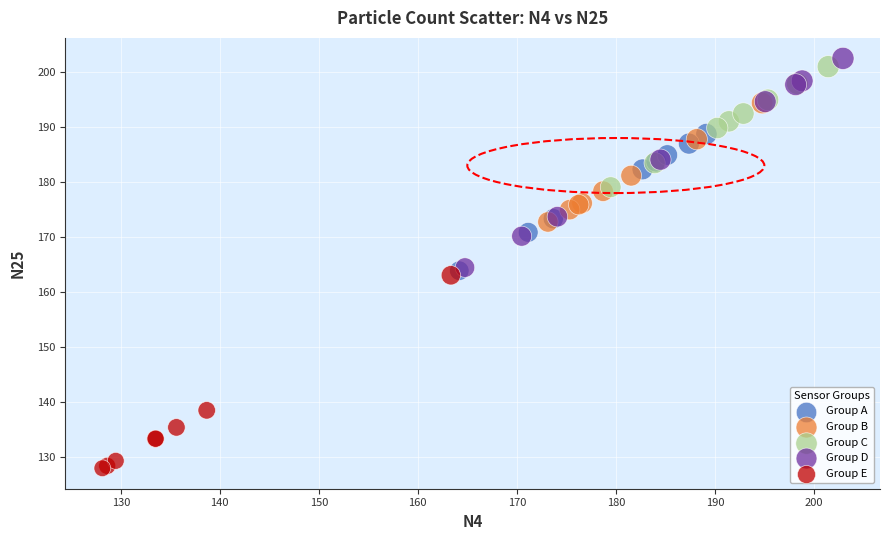

Which series reaches the minimum Y coordinate?

Group E